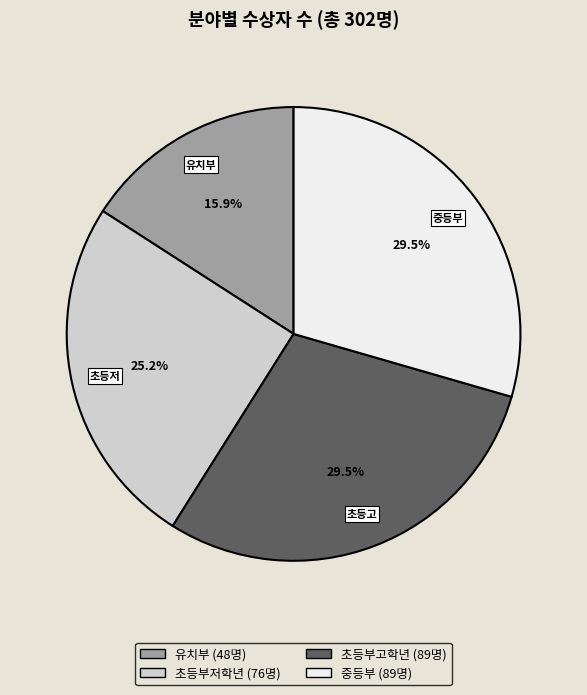

Is there a majority slice in this chart?

No